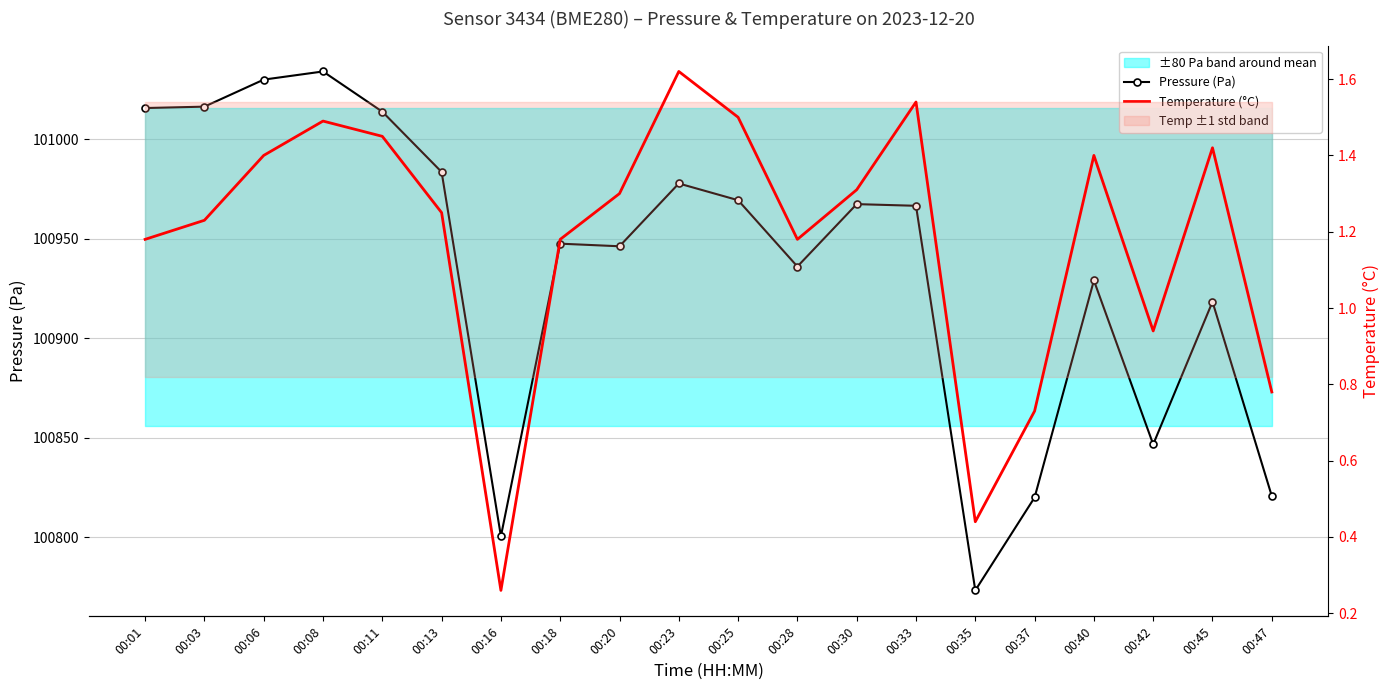

True or false: Temperature (°C) has a value of 0.4 at 00:35.

True